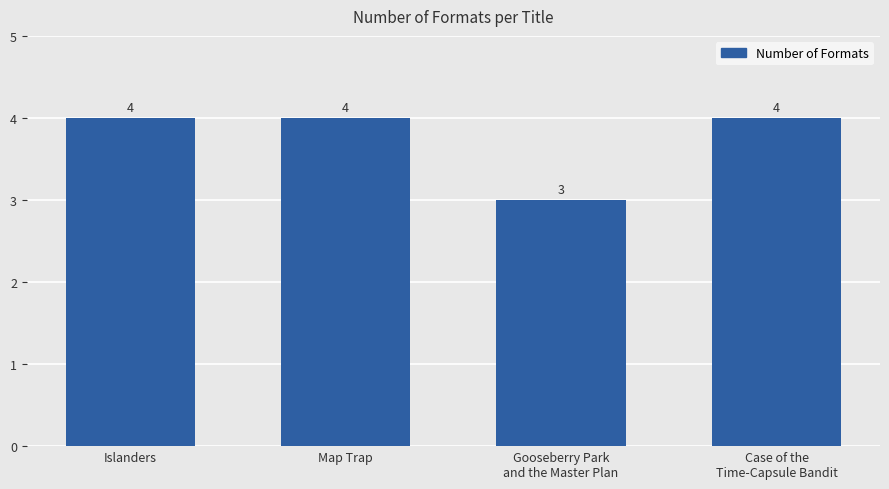

What is the change in value from Gooseberry Park
and the Master Plan to Case of the
Time-Capsule Bandit?

+1